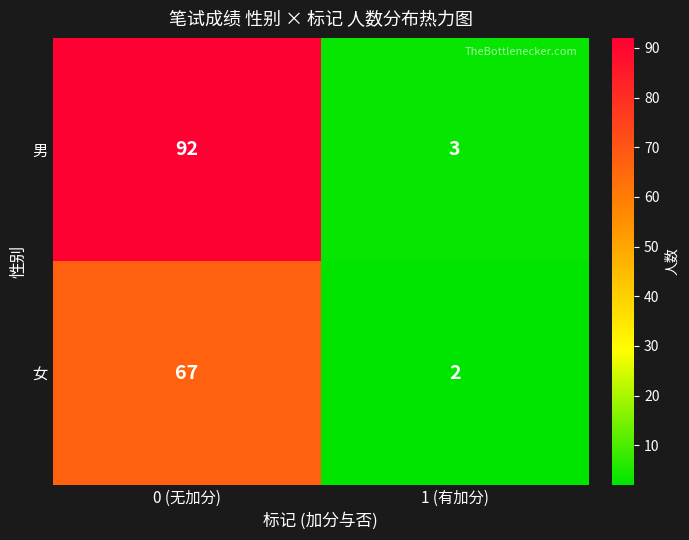

What is the difference between the highest and lowest values at 1 (有加分)?

1